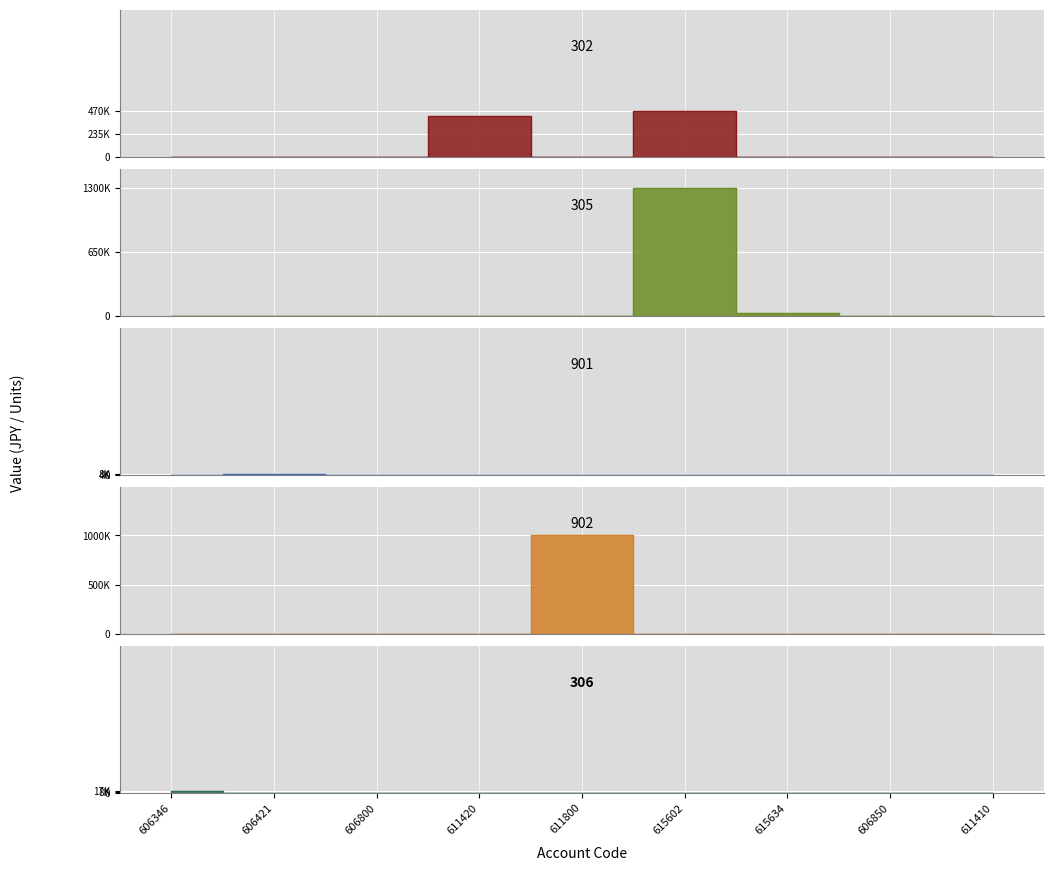

What is the maximum value for 306?

17000